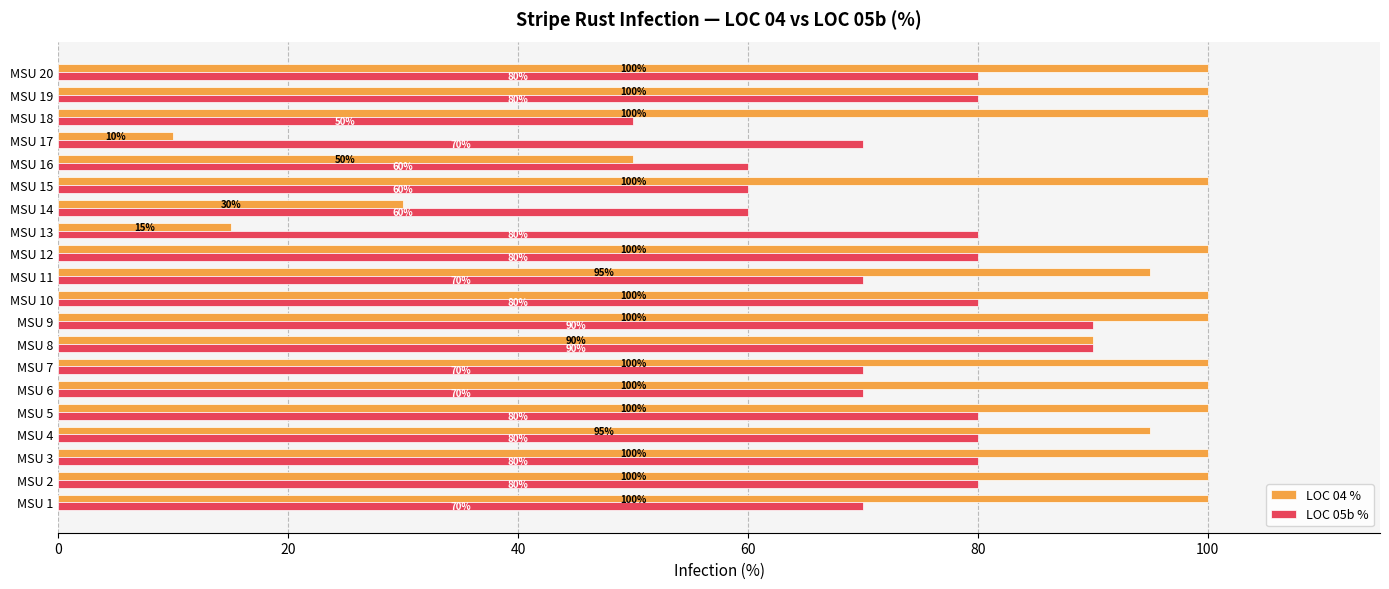

Which series has the largest total across all categories?

LOC 04 %